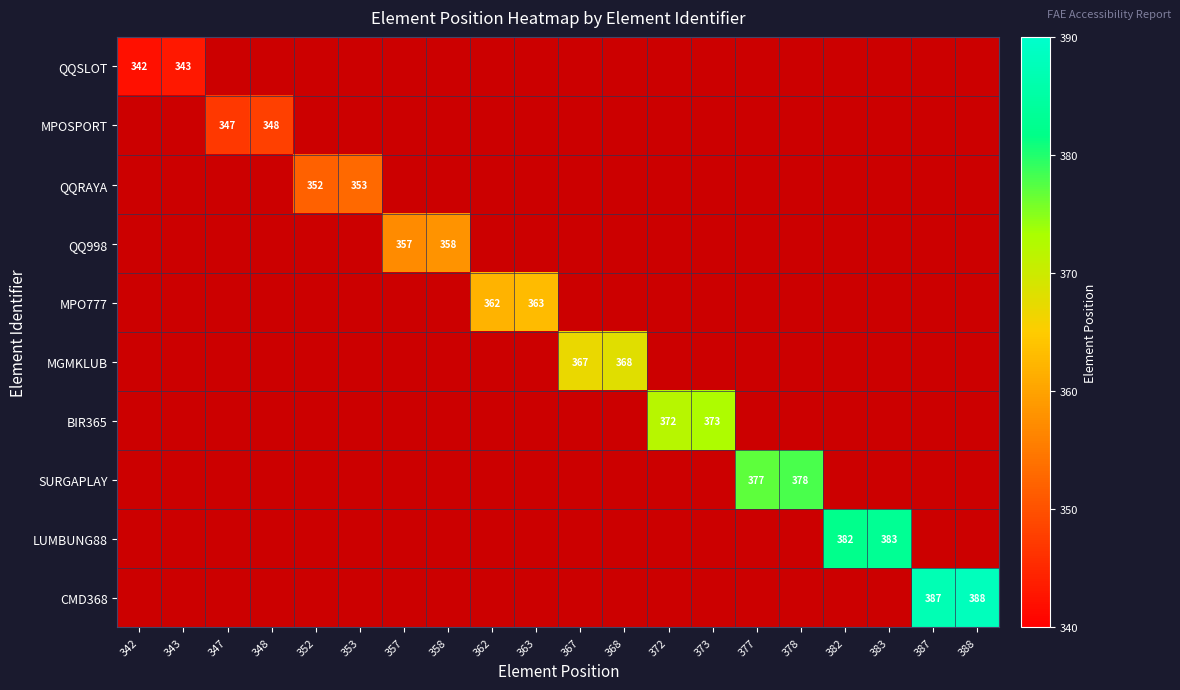

At which category does the chart reach its peak across all series?

388